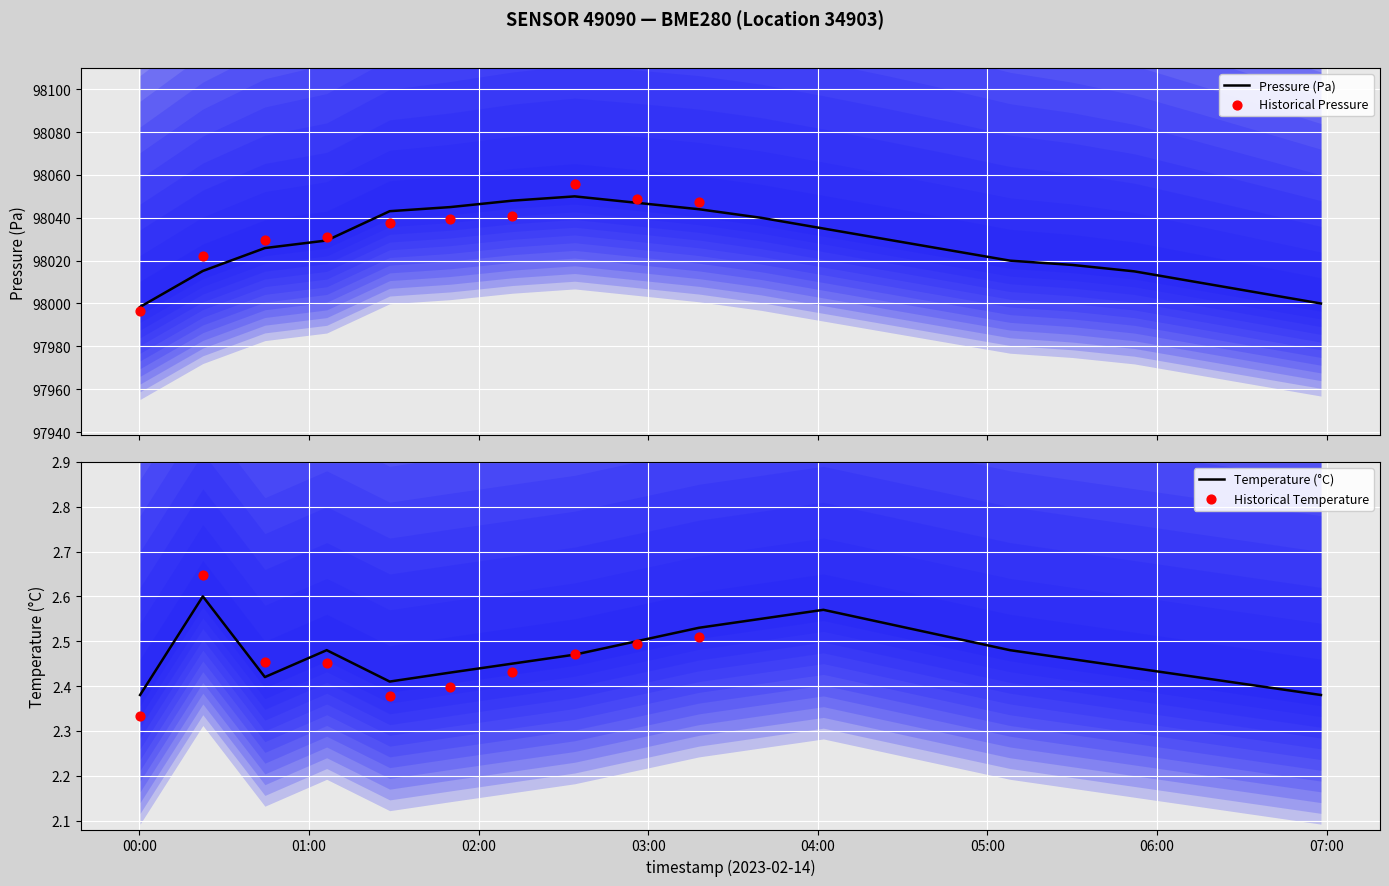

Which series contains the lowest Y value?

temperature